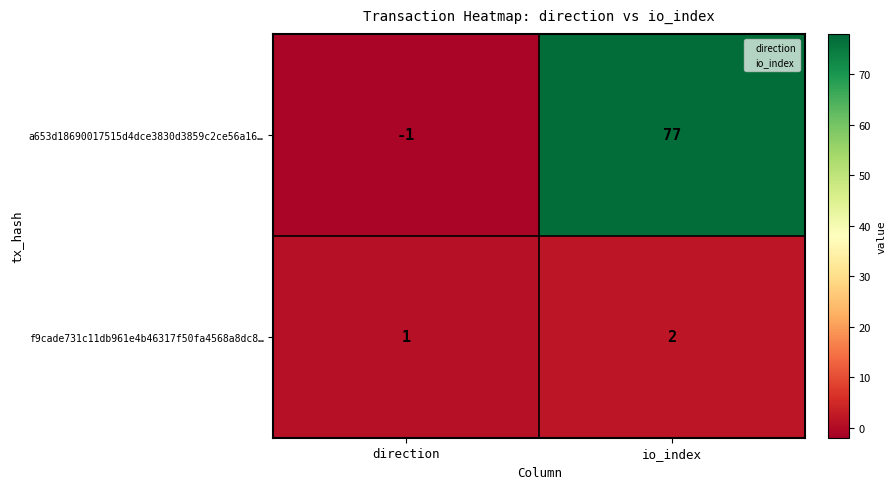

At io_index, list the series in order from largest to smallest.

a653d18690017515d4dce3830d3859c2ce56a16…, f9cade731c11db961e4b46317f50fa4568a8dc8…